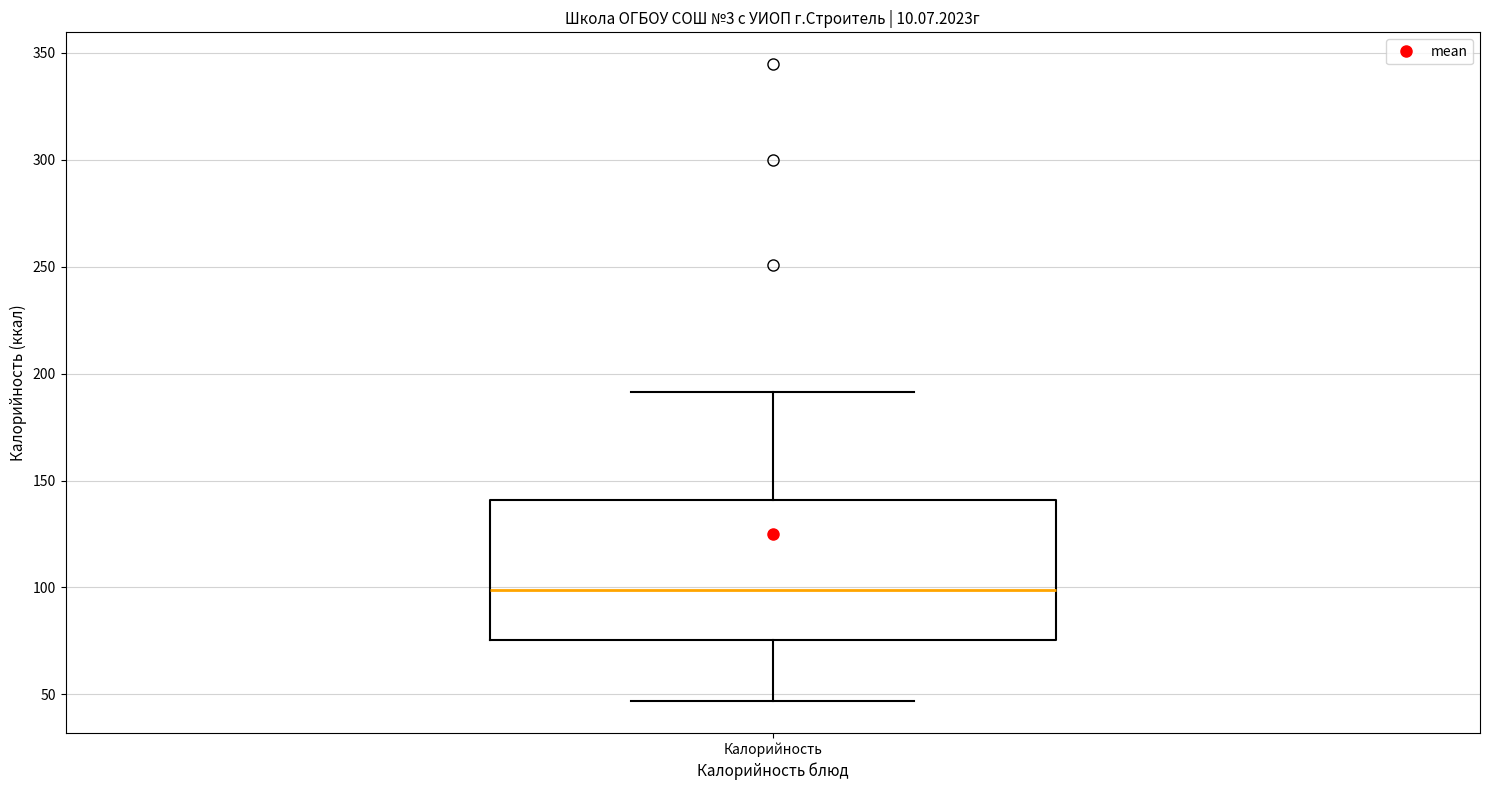

Read this box plot against the y-axis: the position of the median line, the range covered by the box, and the ends of both whiskers. The values are not printed on the chart, so give them approximately, as read against the axis.

median 100, box 75 to 140, whiskers 45 to 190